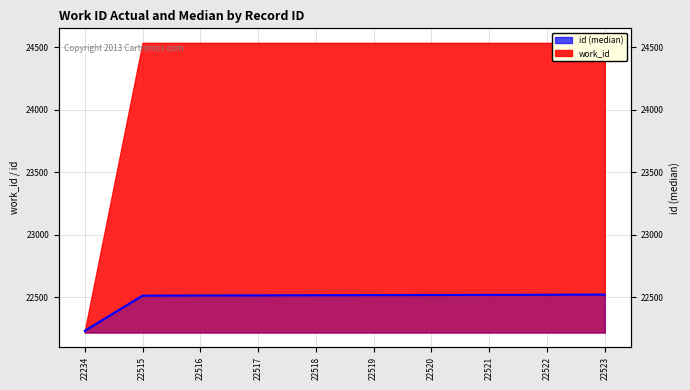

What is the sum of the values at 22521 and 22234?

44755